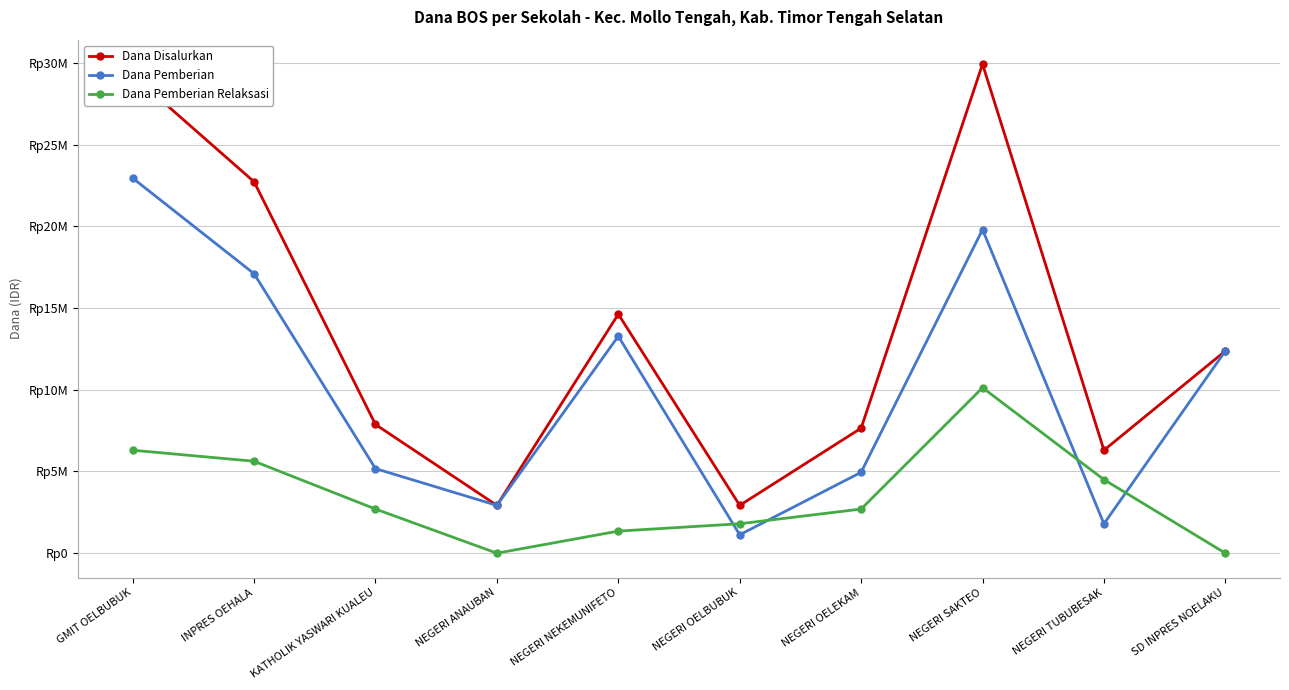

What are all the series names shown in the legend?

Dana Disalurkan, Dana Pemberian, Dana Pemberian Relaksasi